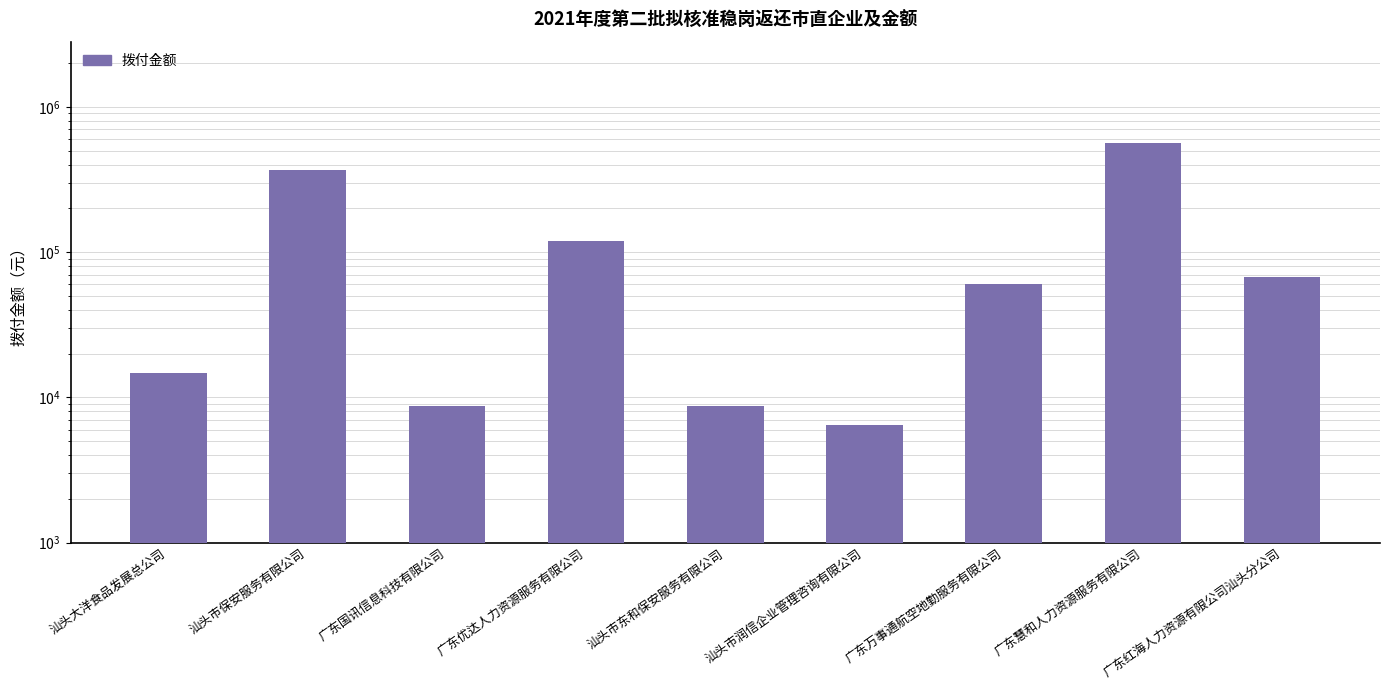

What is the change in value from 广东国讯信息科技有限公司 to 广东慧和人力资源服务有限公司?

+552914.4